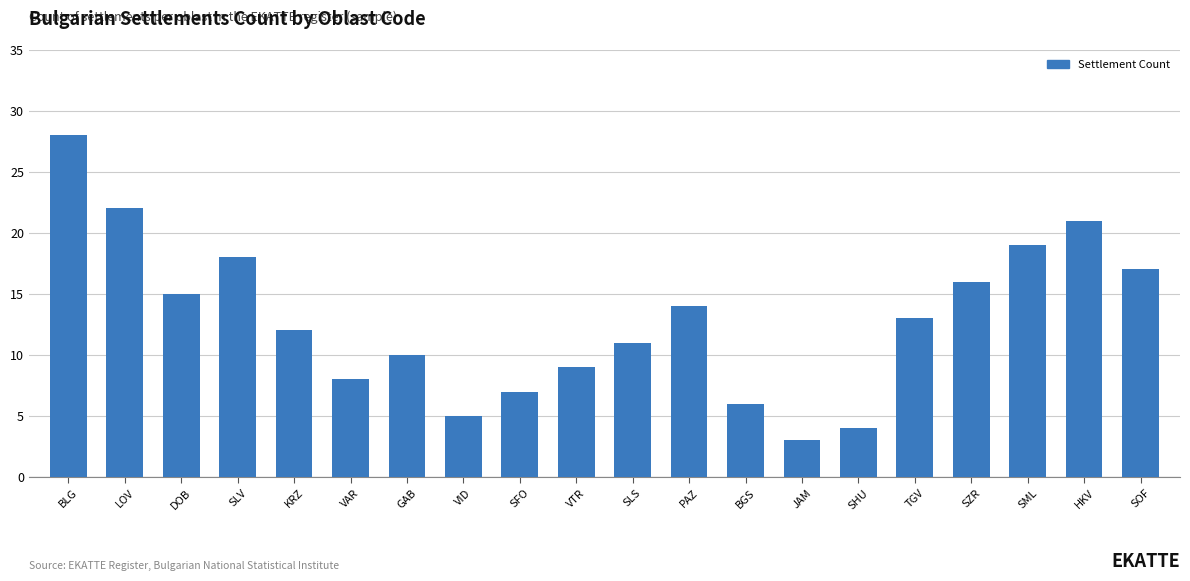

Which label corresponds to the largest value in the chart?

BLG